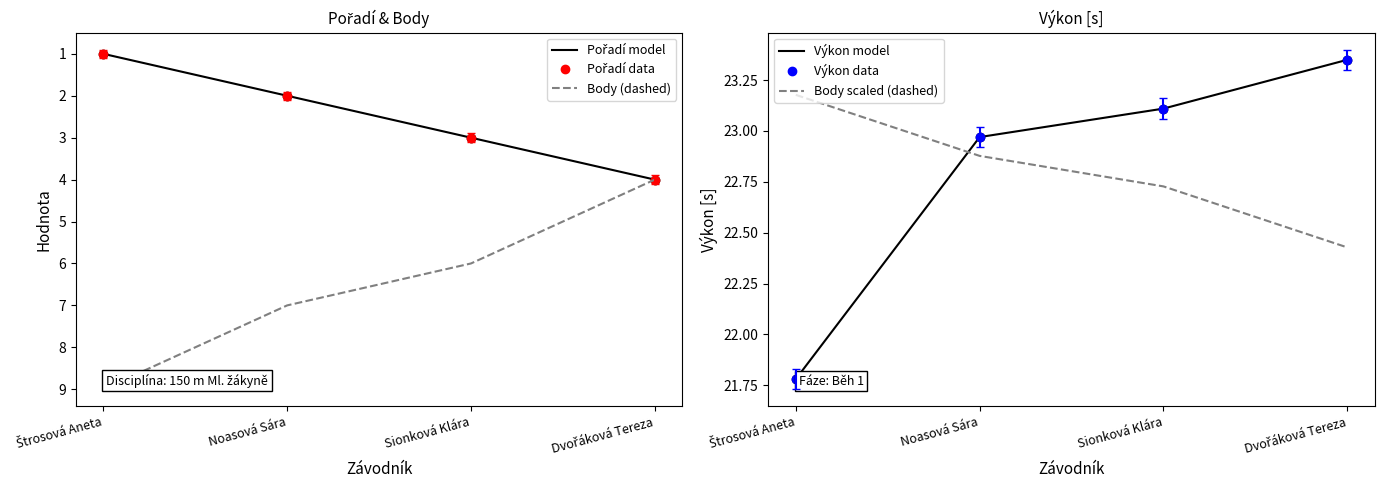

Reading right to left, what are all the values shown in this chart?

Pořadí model: 4.0	3.0	2.0	1.0
Pořadí data: 4.0	3.0	2.0	1.0
Body (dashed): 4.0	6.0	7.0	9.0
Výkon model: 23.4	23.1	23.0	21.8
Výkon data: 23.4	23.1	23.0	21.8
Body scaled (dashed): 22.4	22.7	22.9	23.2